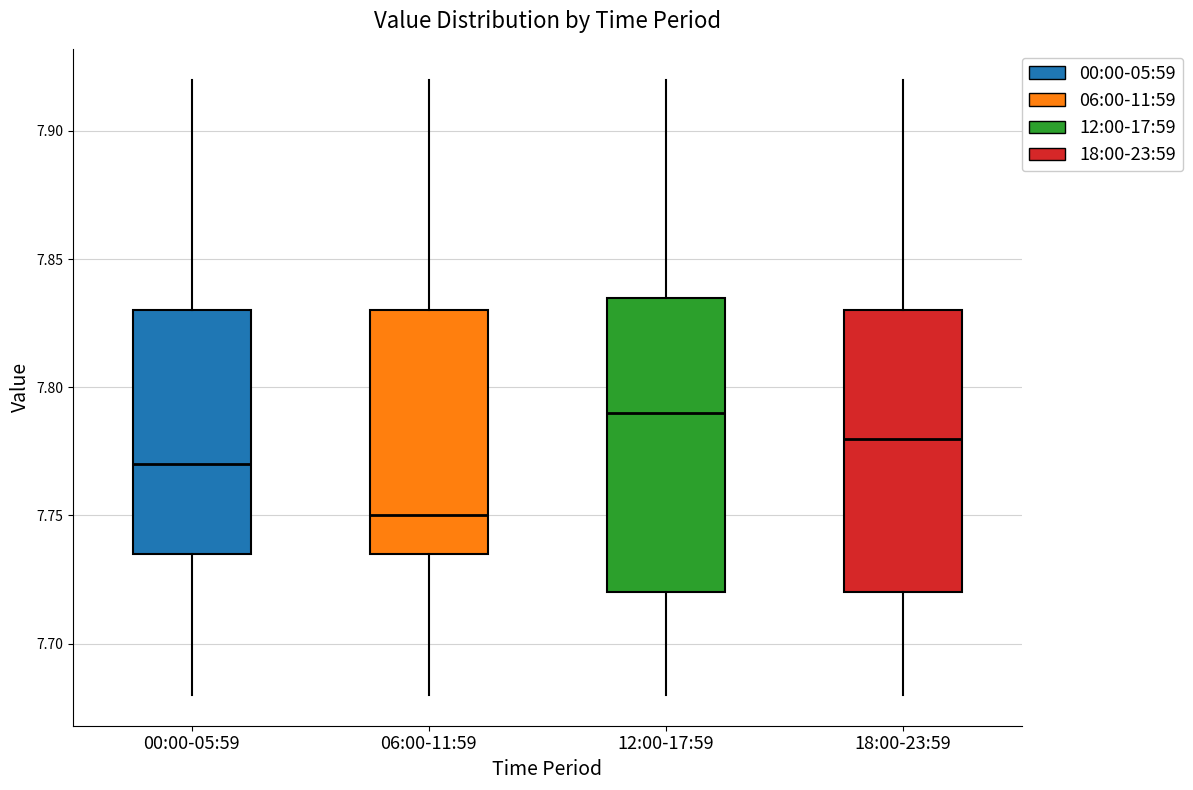

Reading left to right, transcribe this box plot: for each box, give where its median line is, the range the box spans, and where its two whiskers end, as read against the y-axis. The values are not printed on the chart, so give them approximately, as read against the axis.

00:00-05:59: median 7.770, box 7.735 to 7.830, whiskers 7.680 to 7.920
06:00-11:59: median 7.750, box 7.735 to 7.830, whiskers 7.680 to 7.920
12:00-17:59: median 7.790, box 7.720 to 7.835, whiskers 7.680 to 7.920
18:00-23:59: median 7.780, box 7.720 to 7.830, whiskers 7.680 to 7.920